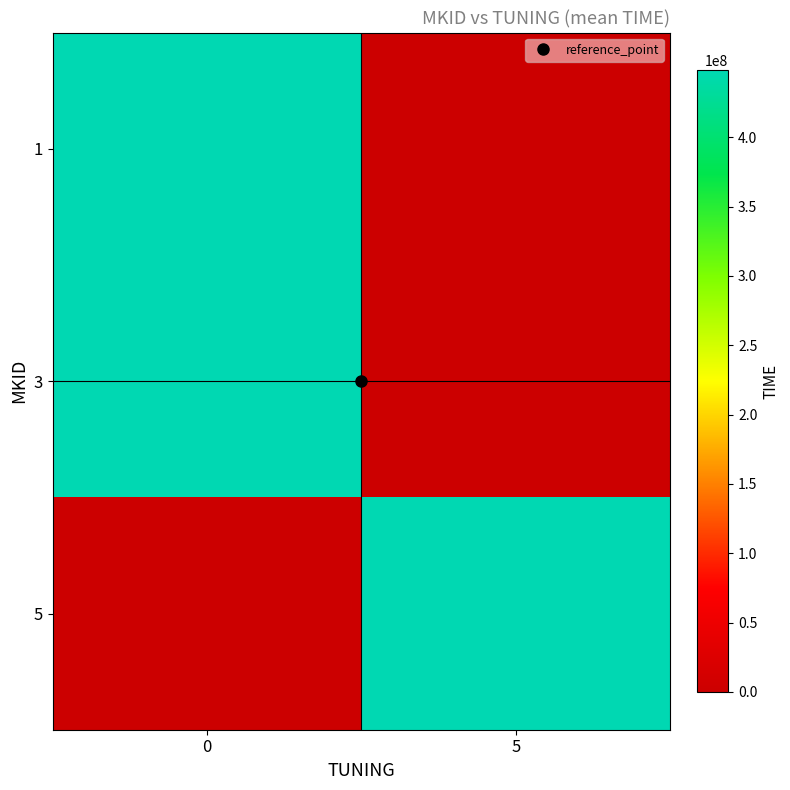

How many data points does each series have?

2